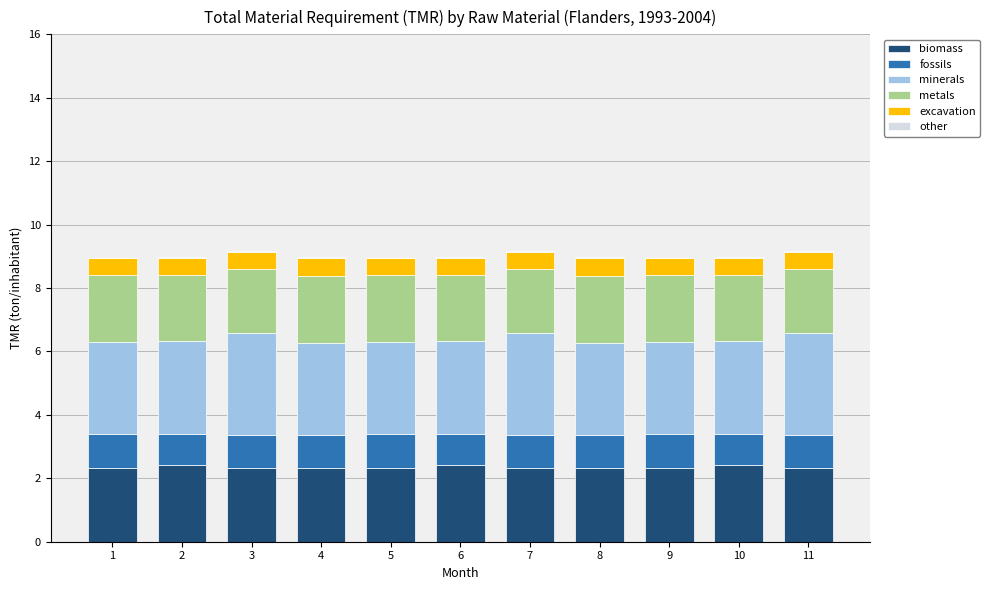

What is the highest value of the biomass series?

2.4